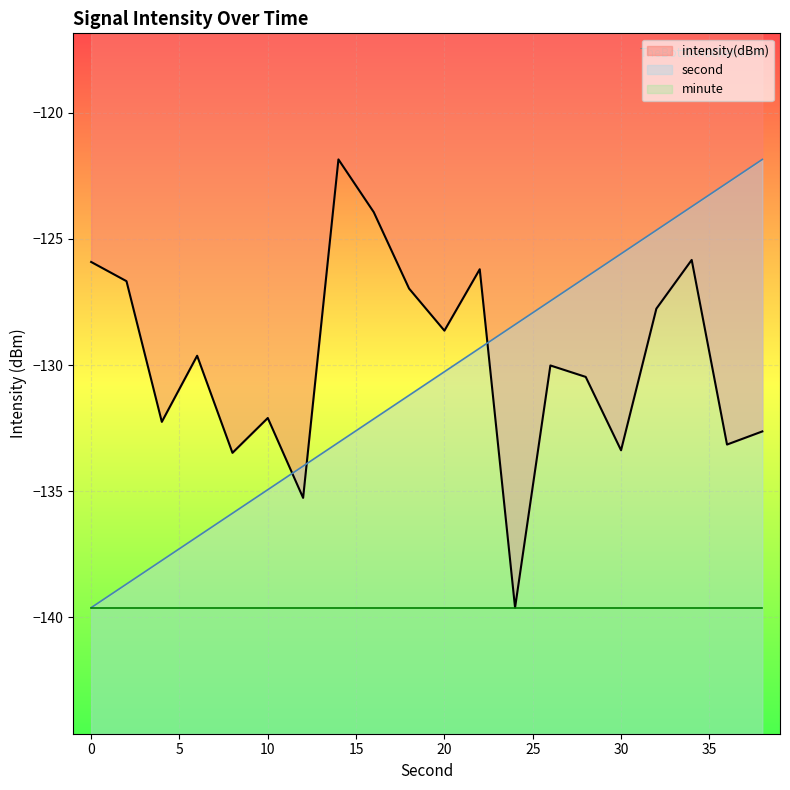

What is the maximum value for intensity(dBm)?

-121.8